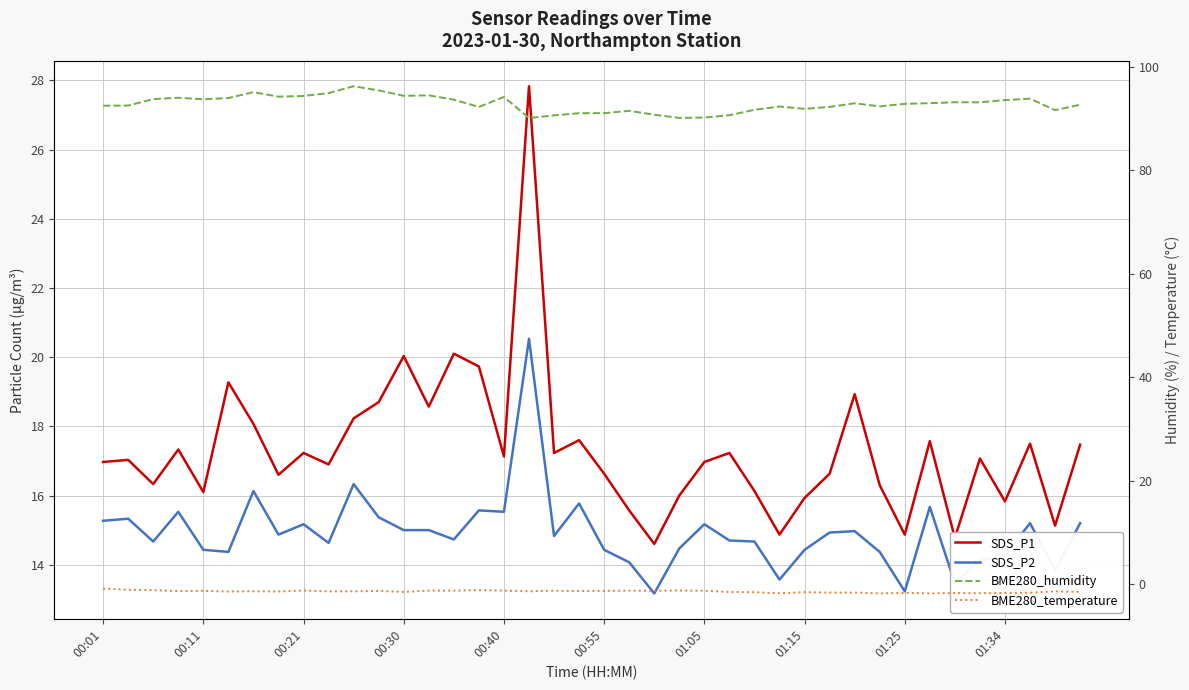

How many interior local peaks does the BME280_temperature series have?

13